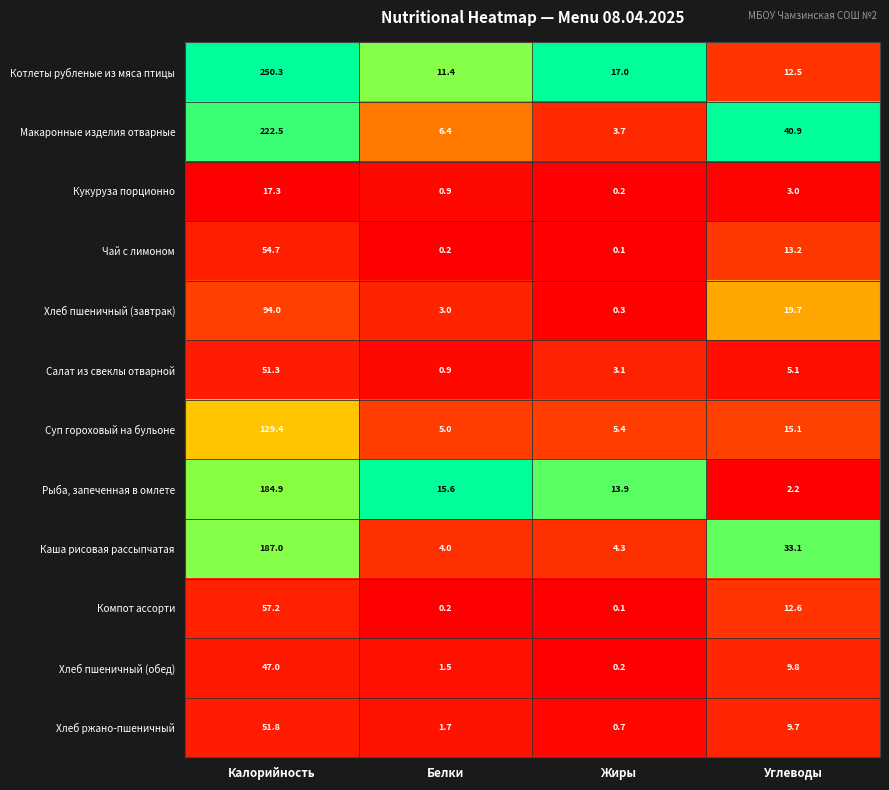

Where is Рыба, запеченная в омлете nearest to the value 93?

Белки